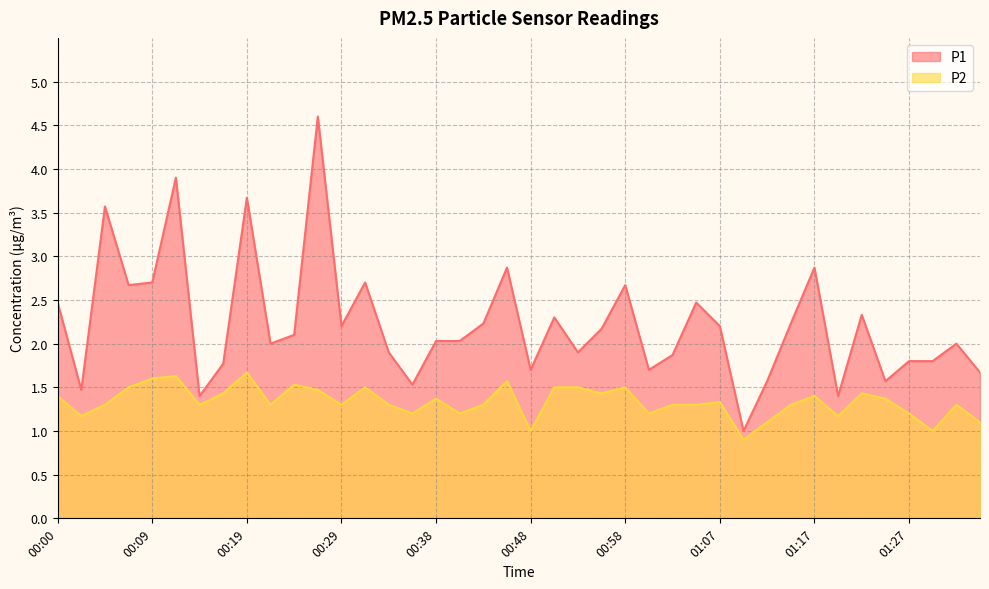

At how many categories does at least one series exceed 1?

39